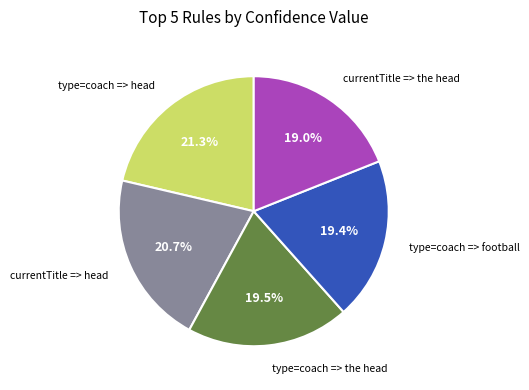

Does any single category account for the majority?

No